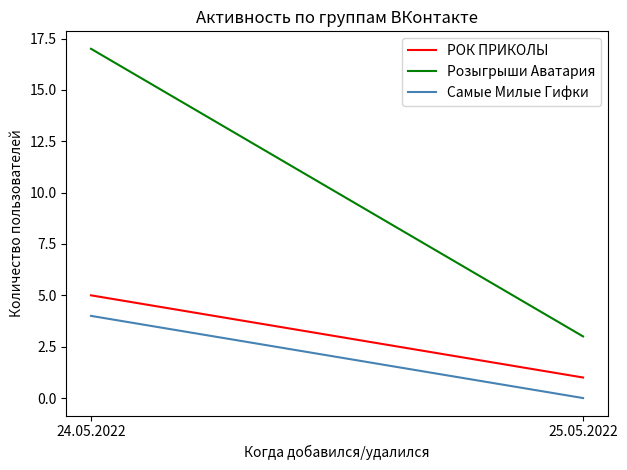

What is the average value of the Розыгрыши Аватария series?

10